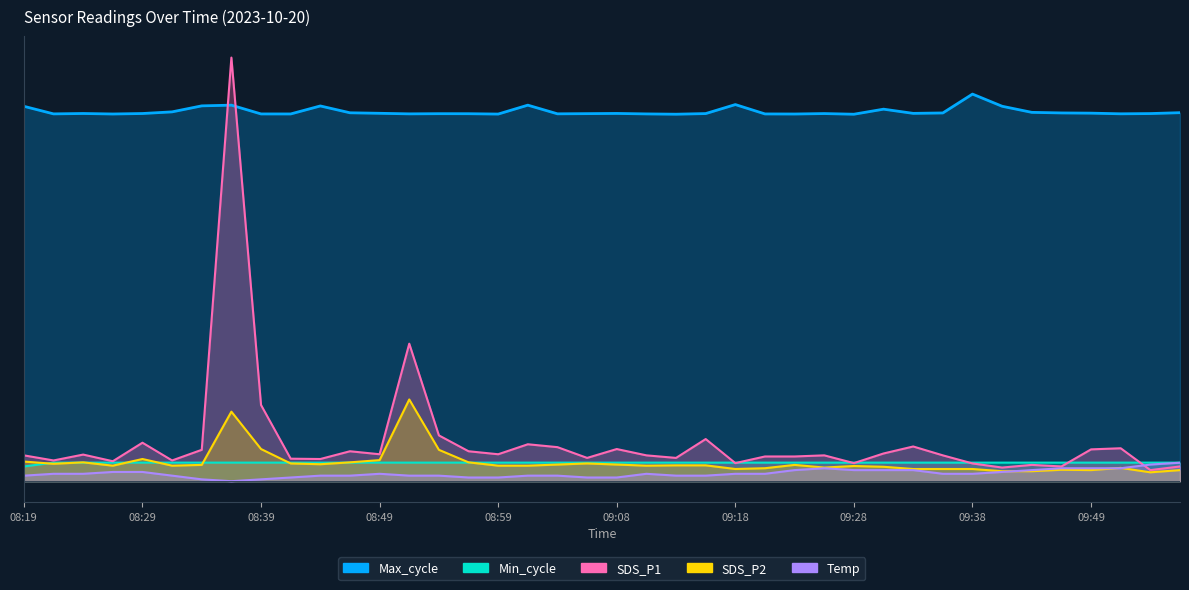

Reading left to right, list all the values displayed in this chart.

SDS_P1: 1422.2	1141.4	1464.9	1098.7	2118.0	1141.4	1727.3	23316.0	4193.2	1239.0	1220.7	1648.0	1483.2	7568.5	2520.8	1648.0	1483.2	2032.5	1873.8	1281.8	1770.1	1422.2	1281.8	2319.4	994.9	1361.1	1361.1	1422.2	994.9	1525.9	1910.4	1422.2	976.6	750.8	897.2	811.8	1751.8	1812.8	610.4	811.8
SDS_P2: 1080.3	958.3	1037.6	854.5	1220.7	854.5	897.2	3827.0	1770.1	976.6	933.9	1037.6	1159.7	4498.4	1727.3	1037.6	854.5	854.5	915.5	976.6	915.5	854.5	872.8	872.8	671.4	714.1	897.2	750.8	836.2	793.5	671.4	671.4	671.4	549.3	549.3	628.7	610.4	732.4	488.3	610.4
Temp: 305.2	406.9	406.9	508.6	508.6	305.2	101.7	0.0	101.7	203.5	305.2	305.2	406.9	305.2	305.2	203.5	203.5	305.2	305.2	203.5	203.5	406.9	305.2	305.2	406.9	406.9	610.4	712.1	610.4	610.4	610.4	406.9	406.9	508.6	610.4	712.1	712.1	712.1	915.5	1017.3
Min_cycle: 811.0	1022.6	1022.6	1022.6	1022.6	1022.6	1022.6	1022.6	1022.6	1022.6	1022.6	1022.6	1022.6	1022.6	1022.6	1022.6	1022.6	1022.6	1022.6	1022.6	1022.6	1022.6	1022.6	1022.6	1022.6	1022.6	1022.6	1022.6	1022.6	1022.6	1022.6	1022.6	1022.6	1022.6	1022.6	1022.6	1022.6	1022.6	1022.6	1022.6
Max_cycle: 20634.0	20217.0	20238.0	20211.0	20237.0	20328.0	20658.0	20697.0	20214.0	20213.0	20653.0	20277.0	20249.0	20218.0	20228.0	20226.0	20207.0	20697.0	20220.0	20230.0	20241.0	20215.0	20199.0	20234.0	20729.0	20214.0	20210.0	20234.0	20198.0	20476.0	20245.0	20268.0	21306.0	20636.0	20301.0	20269.0	20257.0	20221.0	20234.0	20283.0